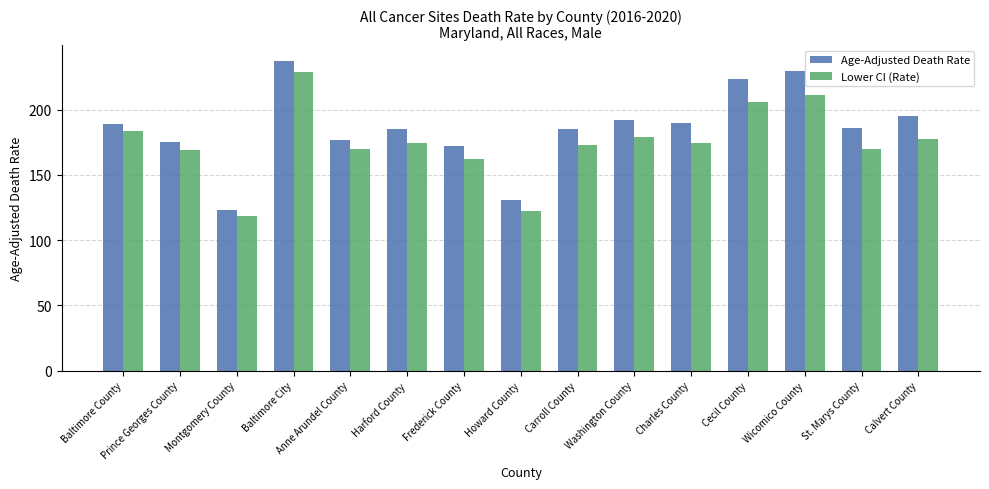

What is the highest value of the Age-Adjusted Death Rate series?

237.4